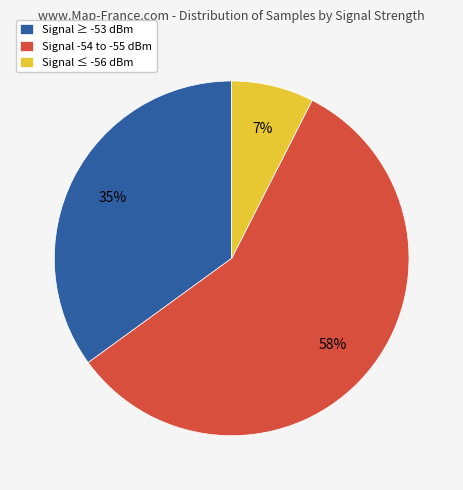

Combined, do Signal ≤ -56 dBm and Signal -54 to -55 dBm account for over 50%?

Yes